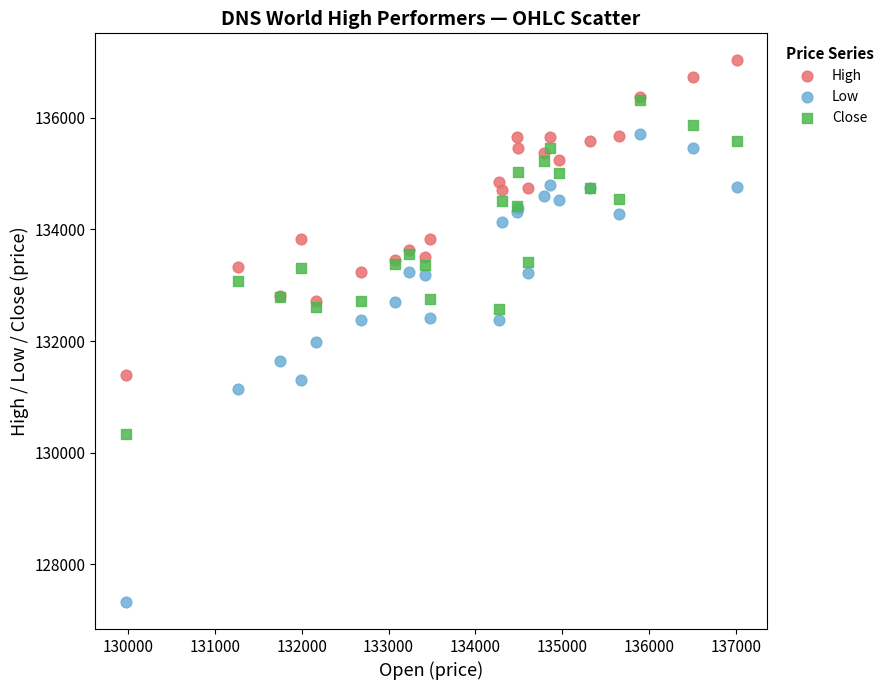

Which series contains the lowest Y value?

Low